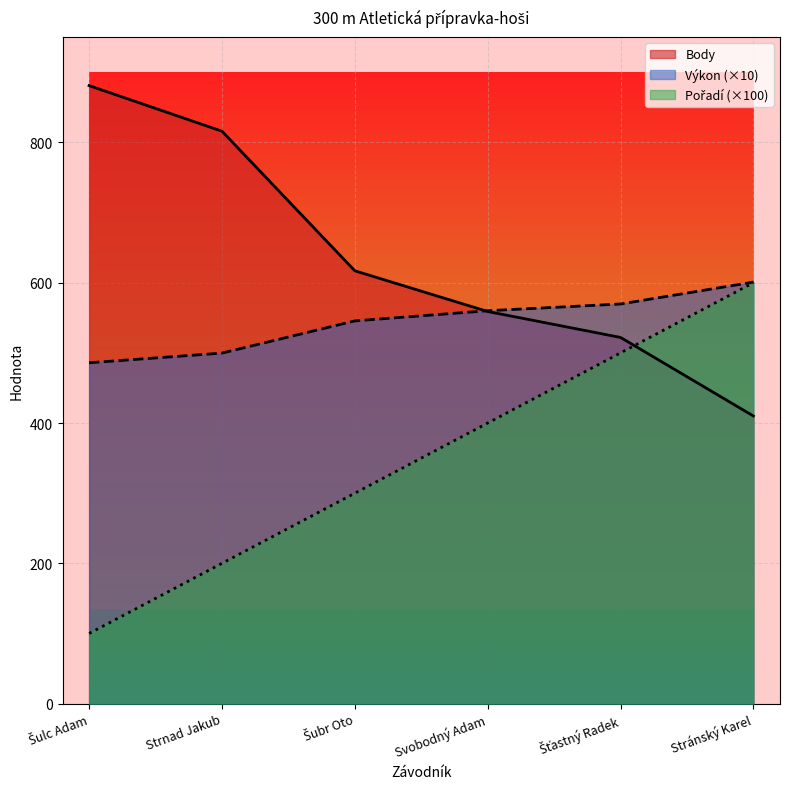

List the series in order of their peak value, lowest first.

Pořadí, Výkon, Body